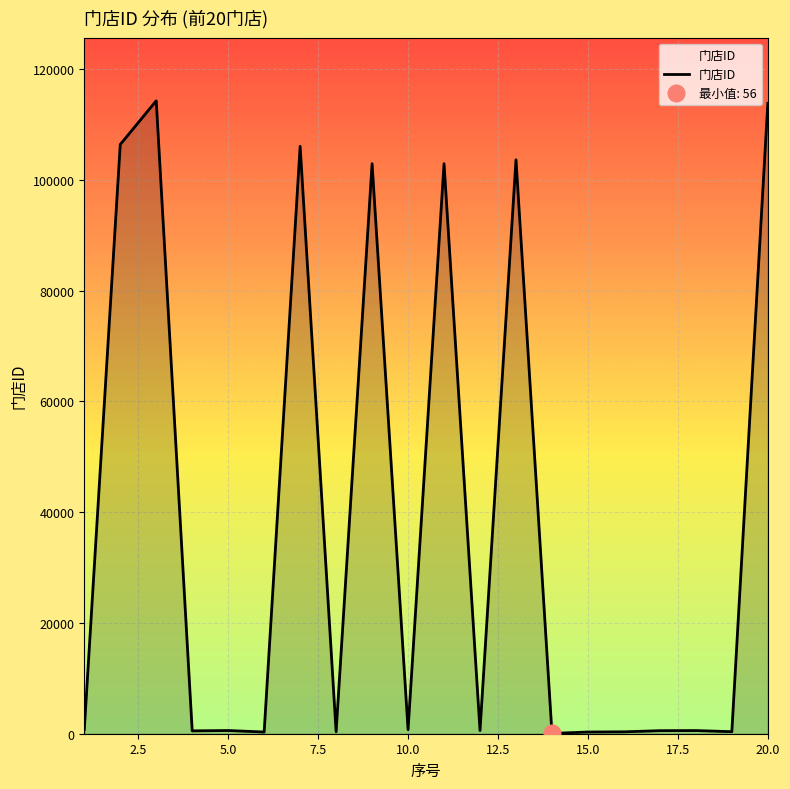

True or false: the data has more than 2 interior local peaks.

True